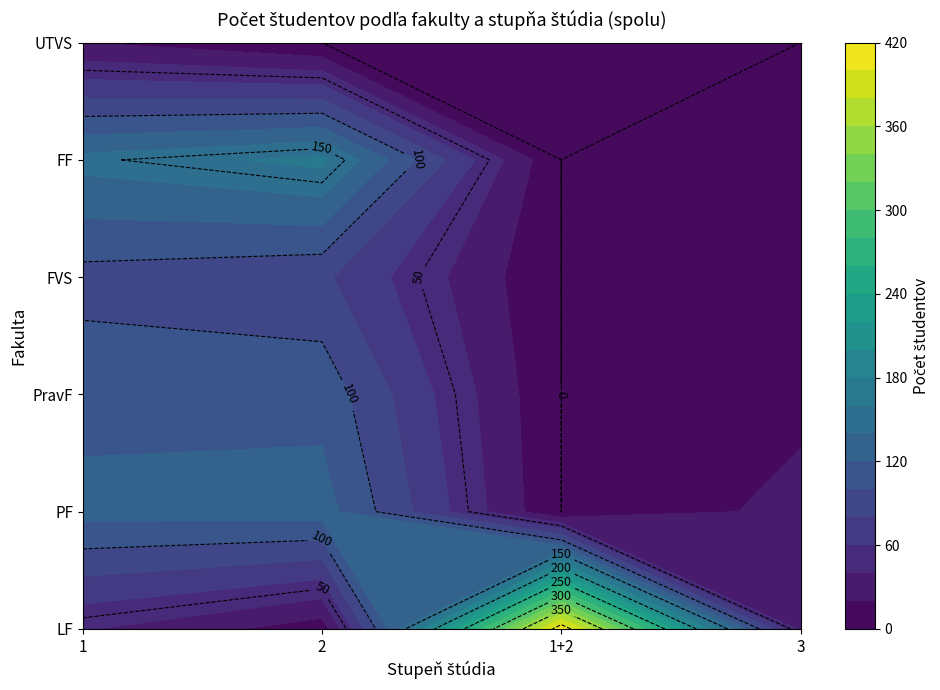

Reading right to left, extract all data points from this chart.

LF: 34	415	9	42
PF: 27	0	129	127
PravF: 14	0	113	112
FVS: 4	0	84	93
FF: 20	0	166	147
UTVS: 0	0	0	20